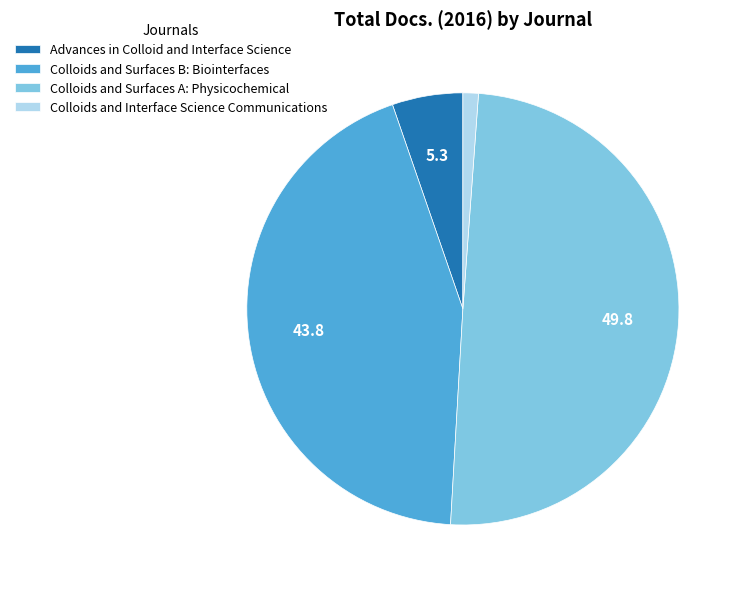

The Colloids and Surfaces A: Physicochemical slice represents 56% of the pie. True or false?

False